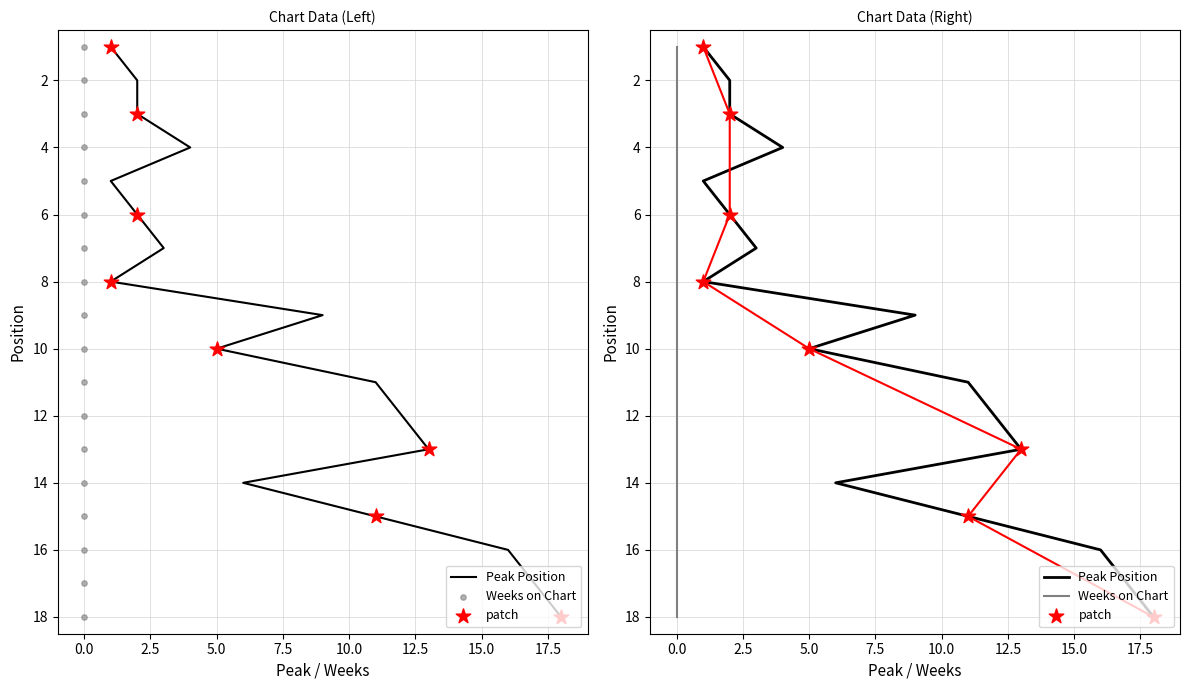

What are all the series names shown in the legend?

Peak Position, Weeks on Chart